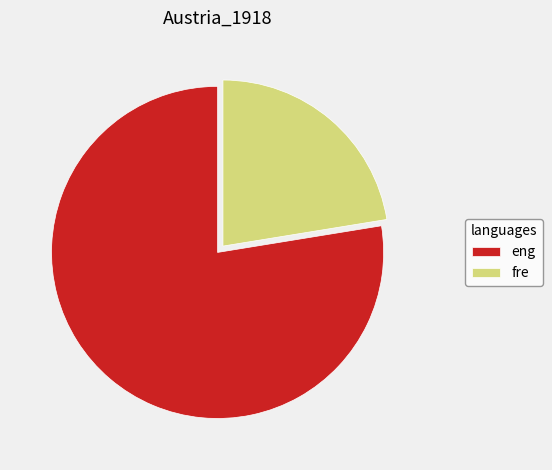

Do eng and fre together represent more than half of the pie?

Yes